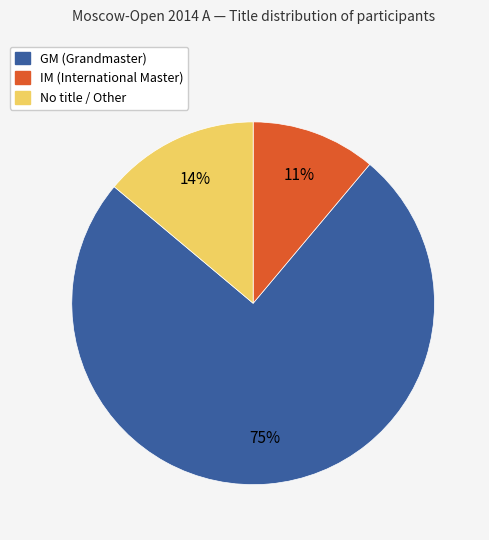

Does any single category account for the majority?

Yes